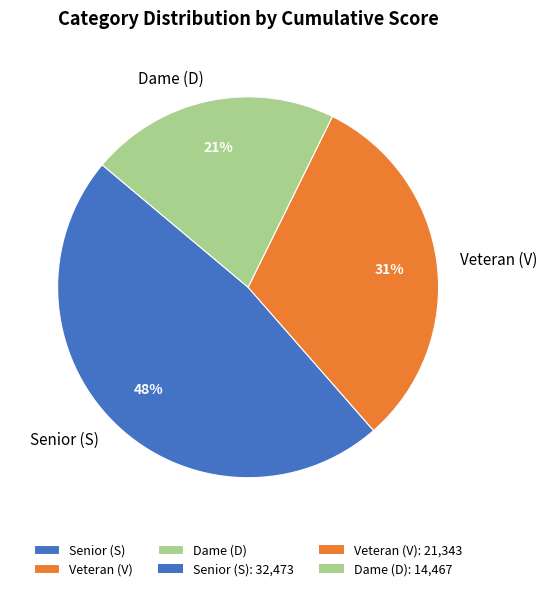

Is there any slice that represents more than half of the pie?

No